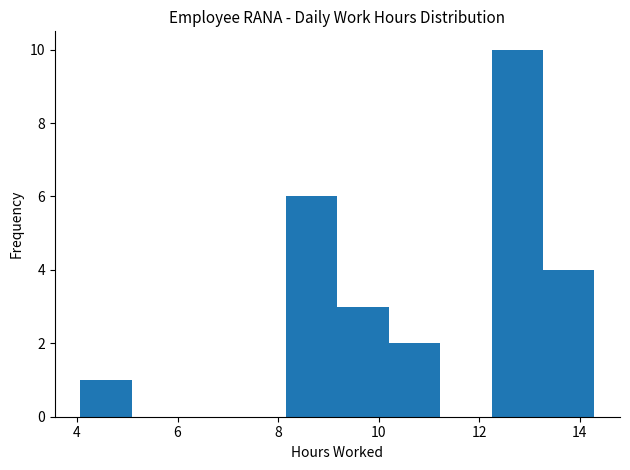

Reading left to right, list every bar in this chart as the range it spans on the x-axis followed by its height. Neither the bar edges nor the heights are printed on the chart, so give them approximately, as read against the axes.

4.0 to 5.0: 1
5.0 to 6.2: 0
6.2 to 7.2: 0
7.2 to 8.2: 0
8.2 to 9.2: 6
9.2 to 10.2: 3
10.2 to 11.2: 2
11.2 to 12.2: 0
12.2 to 13.2: 10
13.2 to 14.2: 4